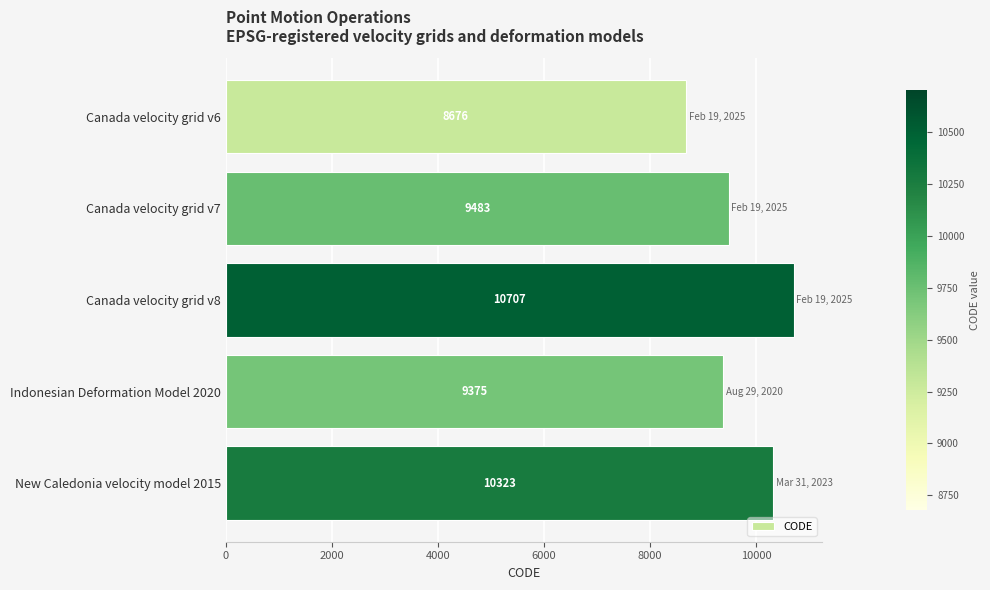

How many values are below 9483?

2